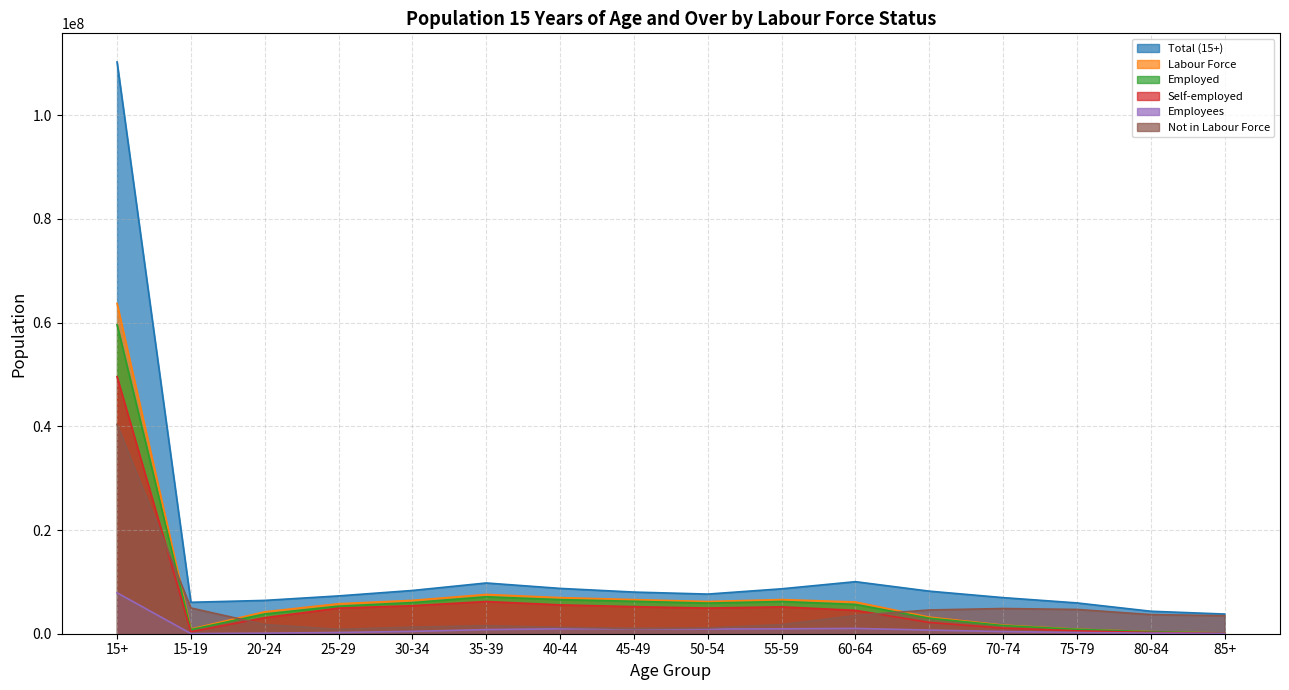

Is it true that Employed equals 8702503 at 30-34?

False